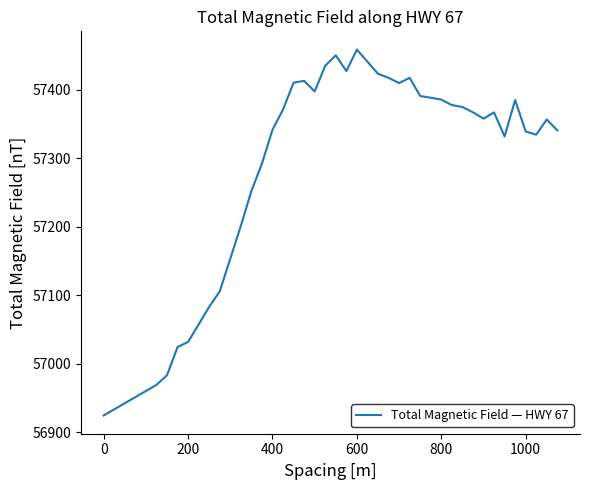

What is the difference between the maximum and minimum values?

534.3